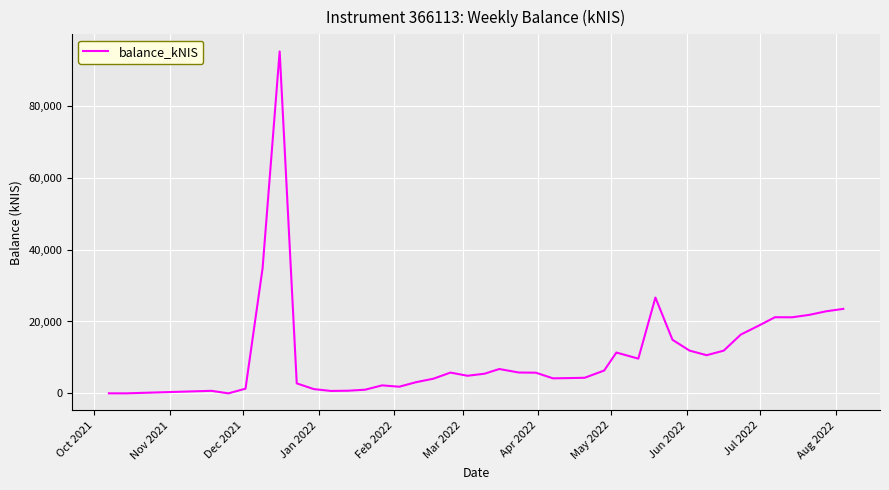

What is the difference between the maximum and minimum values?

95158.6